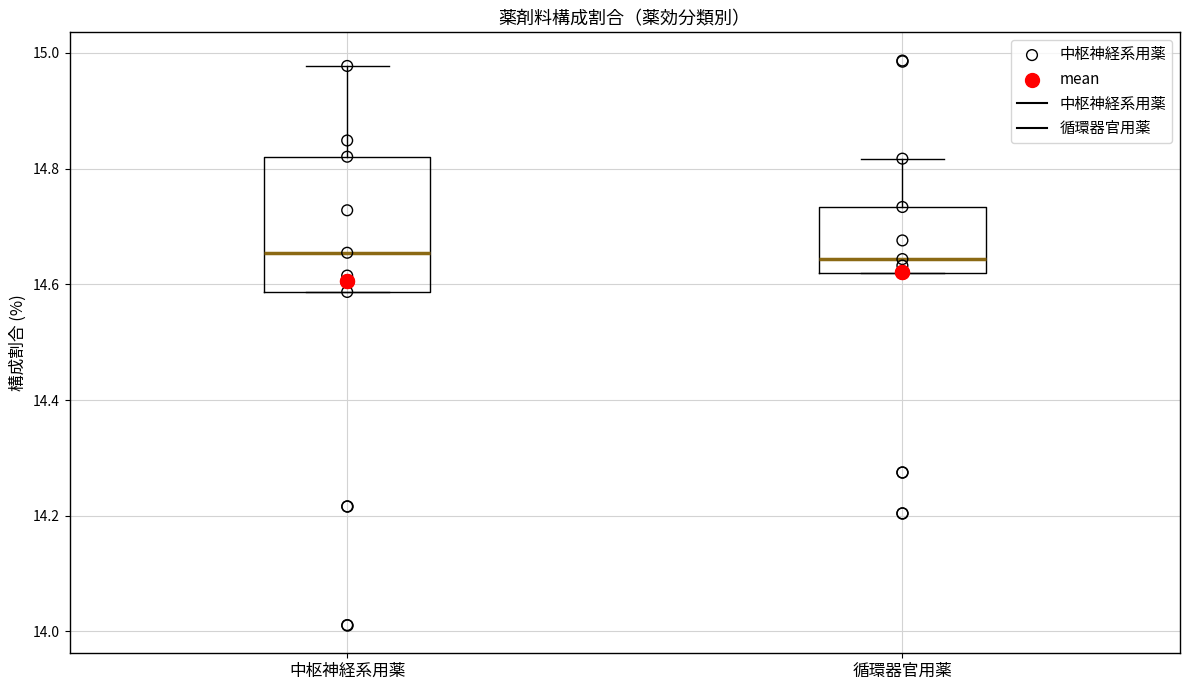

Reading left to right, transcribe this box plot: for each box, give where its median line is, the range the box spans, and where its two whiskers end, as read against the y-axis. The values are not printed on the chart, so give them approximately, as read against the axis.

中枢神経系用薬: median 14.66, box 14.58 to 14.82, whiskers 14.58 to 14.98
循環器官用薬: median 14.64, box 14.62 to 14.74, whiskers 14.62 to 14.82